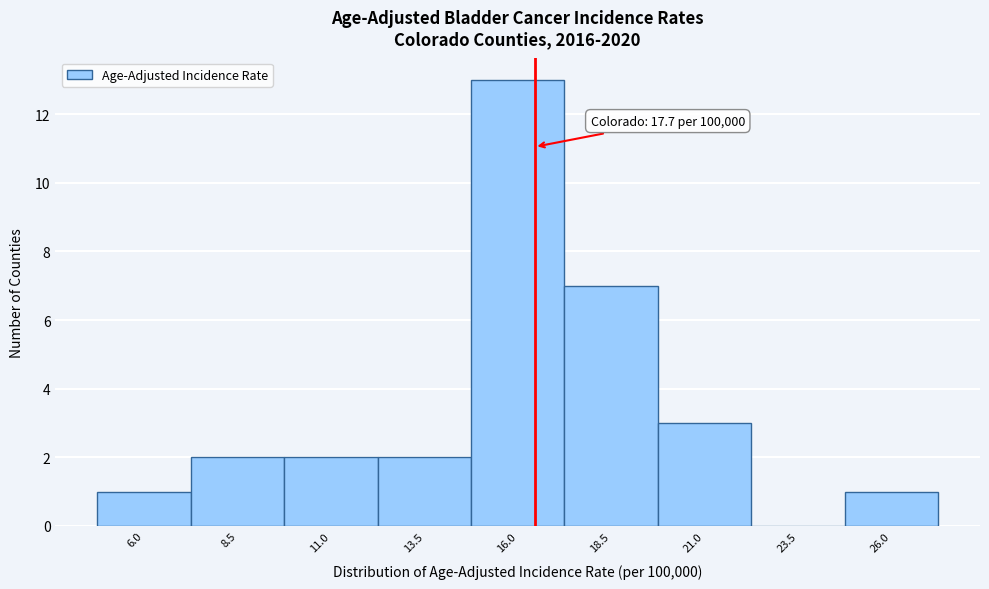

Reading right to left, list all the values displayed in this chart.

26.0=1	23.5=0	21.0=3	18.5=7	16.0=13	13.5=2	11.0=2	8.5=2	6.0=1